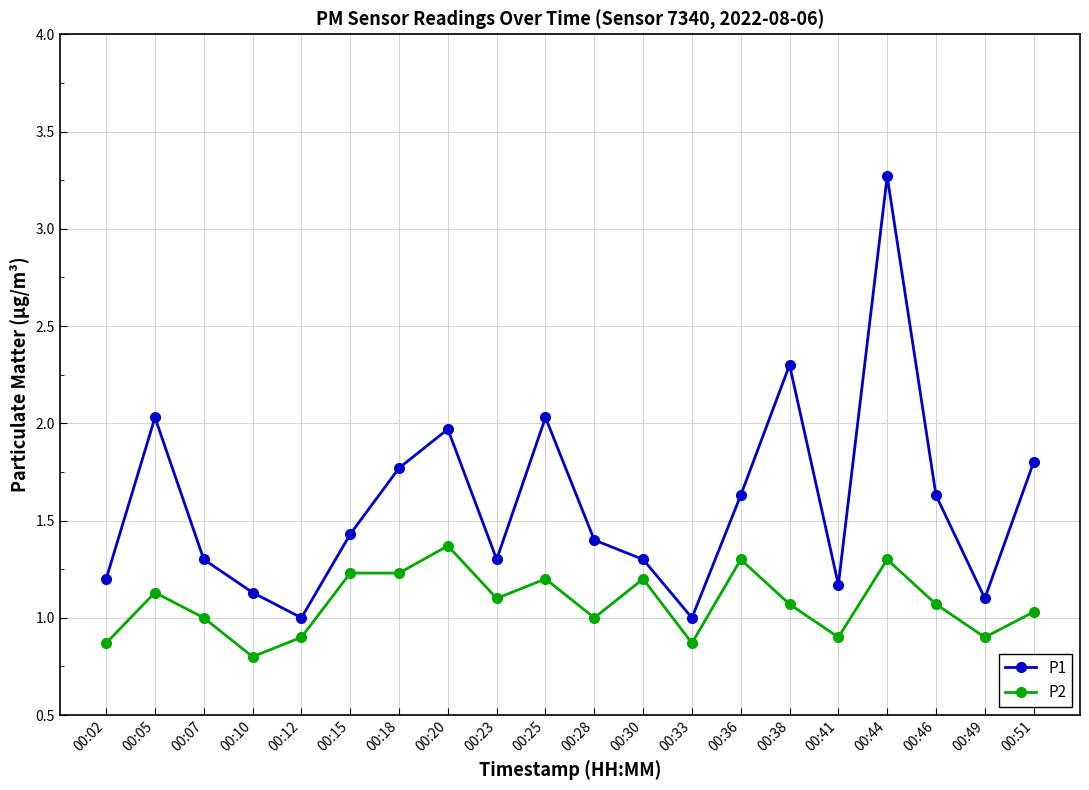

Does the chart have visible grid lines?

Yes